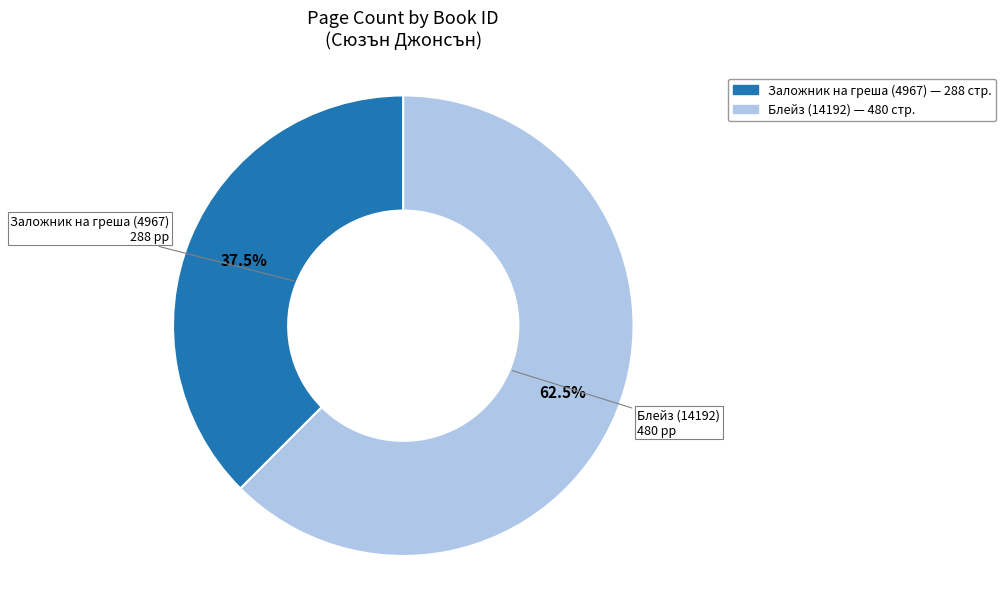

Is there any slice that represents more than half of the pie?

Yes